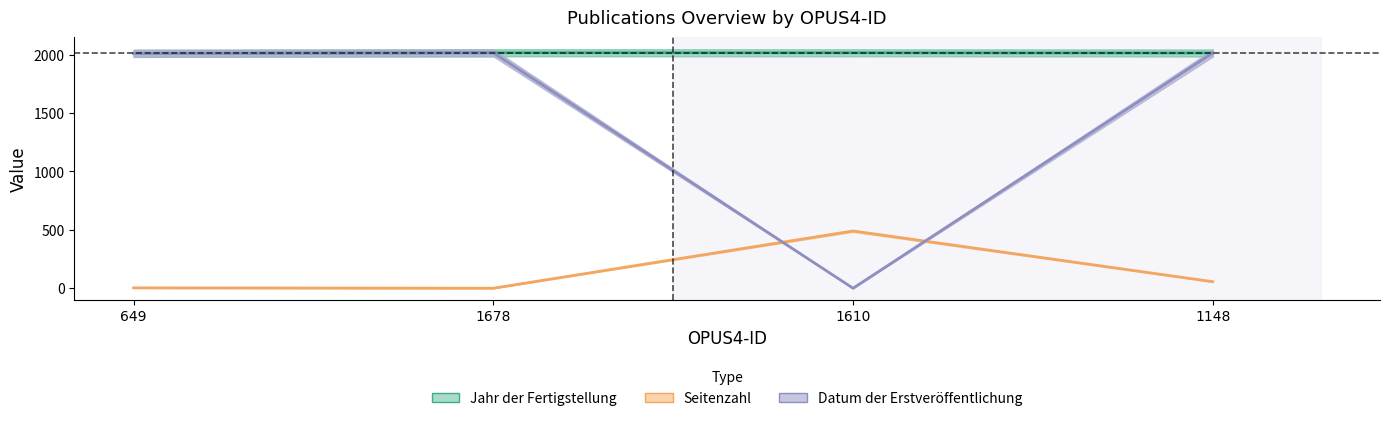

What is the value of the Jahr der Fertigstellung point at the 3rd from the left?

2016